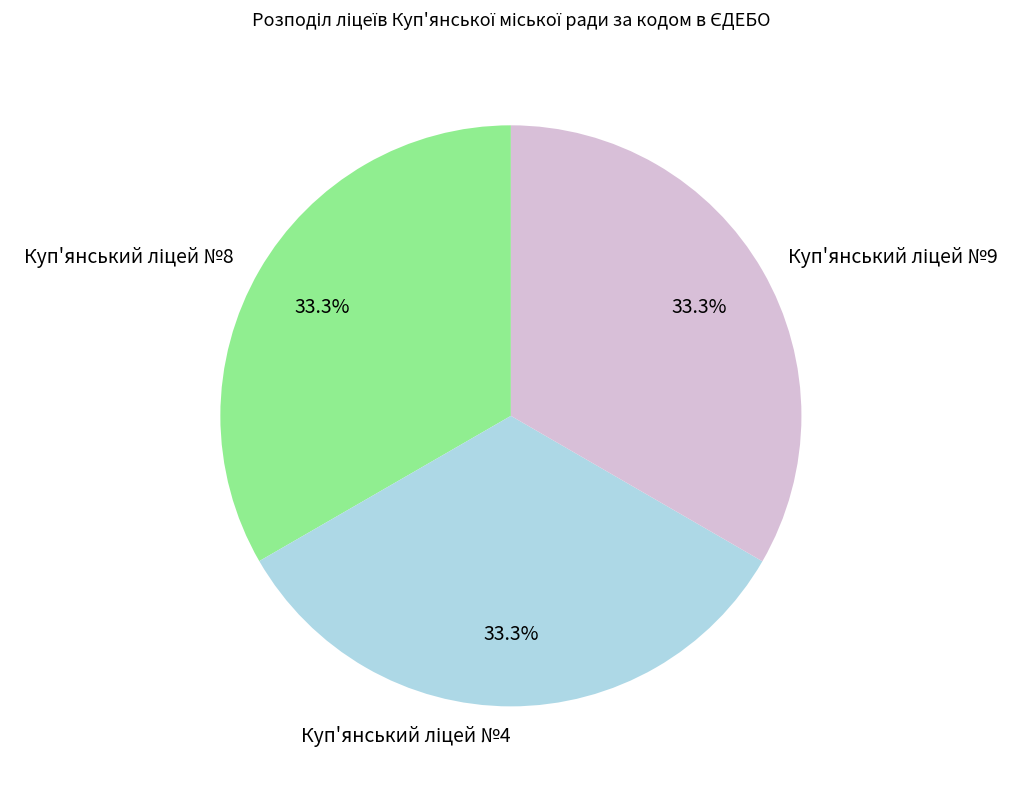

Is there a majority slice in this chart?

No